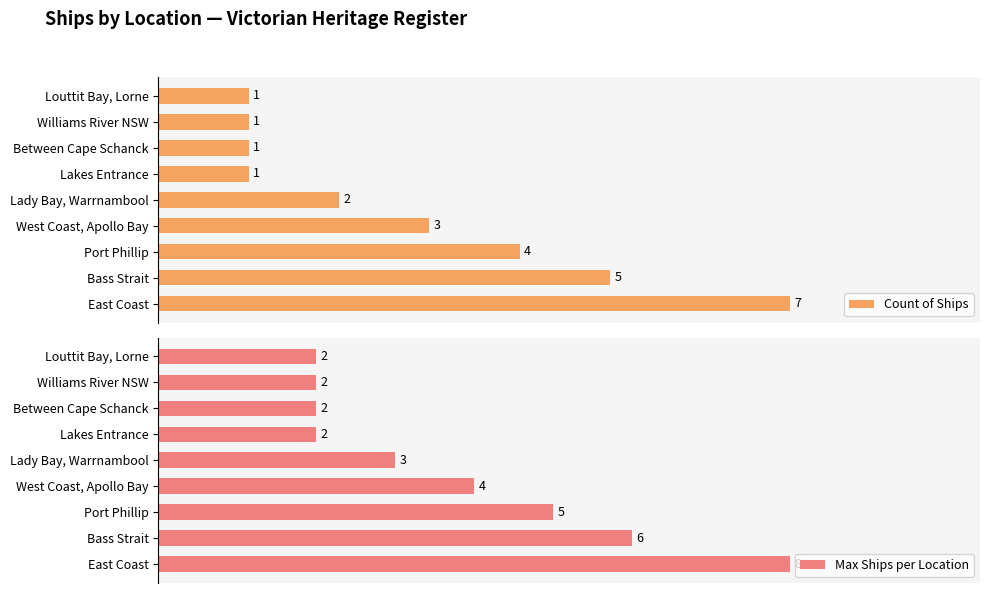

What is the minimum value shown in the chart?

1